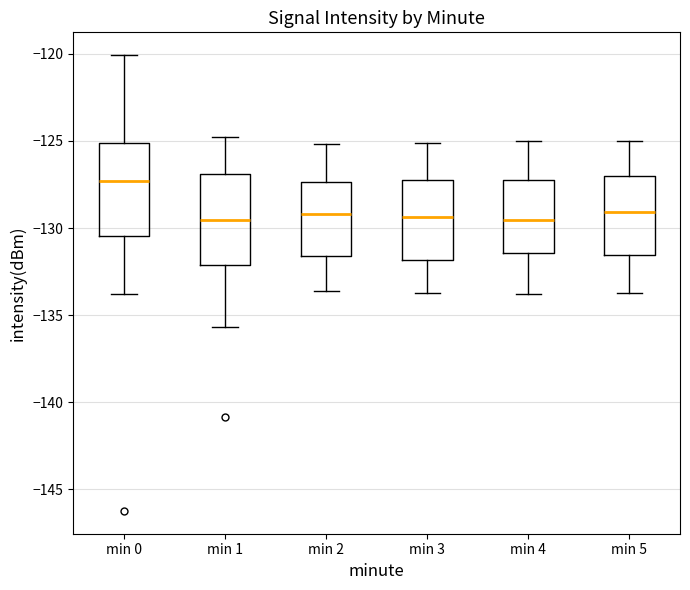

Where does the median line of the box for min 4 sit on the y-axis? The values are not printed on the chart, so give them approximately, as read against the axis.

-129.5